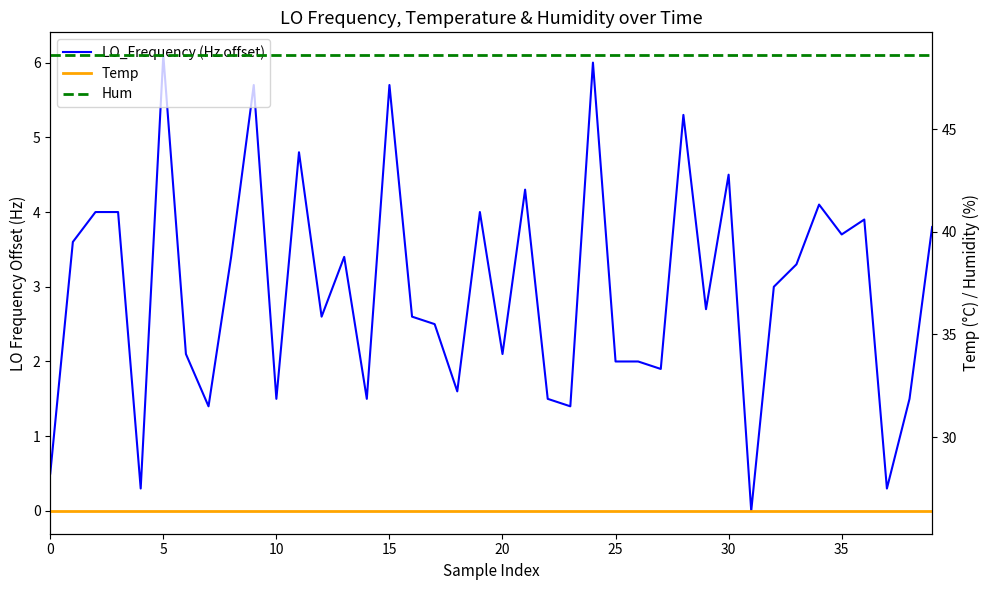

True or false: Hum and LO_Frequency (Hz offset) cross at least once.

False